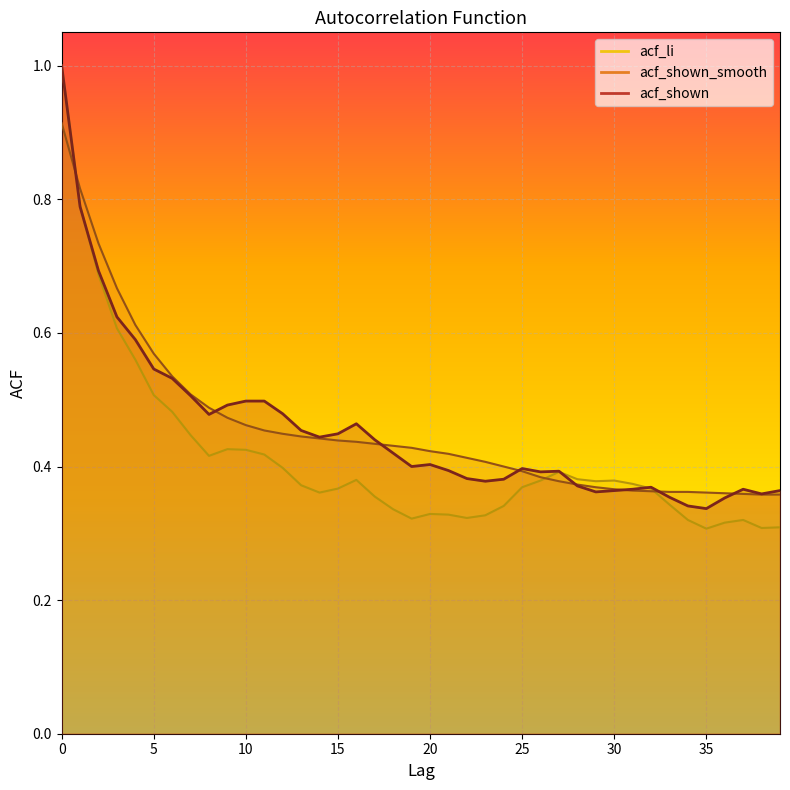

Where is the first local maximum for acf_shown?

16